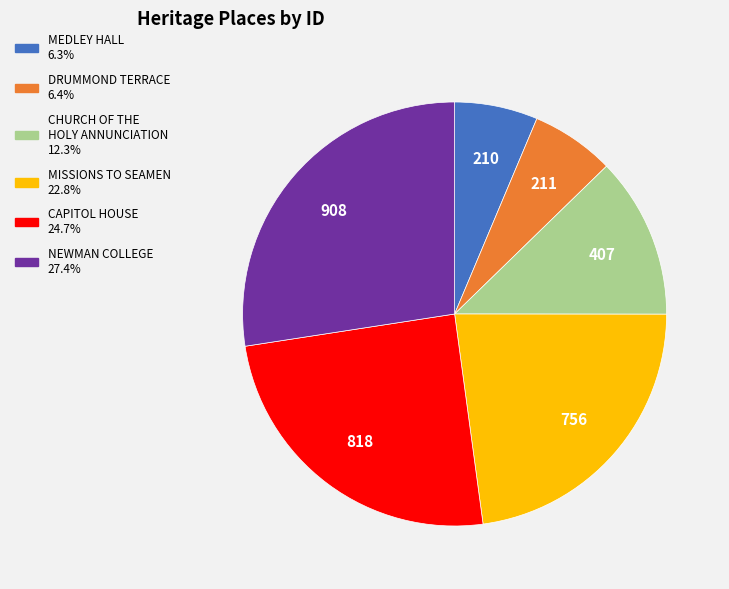

How many segments does this pie chart have?

6